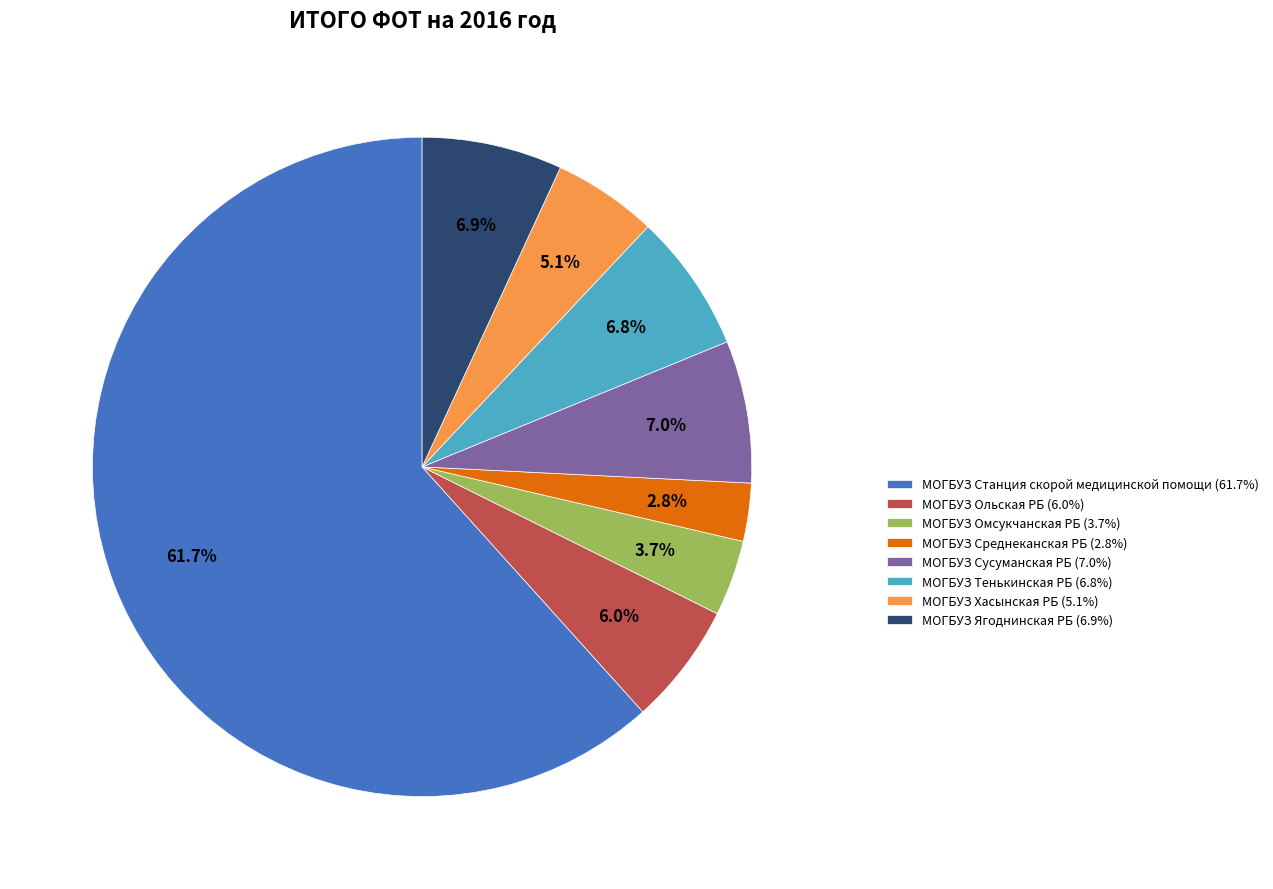

To the nearest percent, what is the combined percentage of МОГБУЗ Сусуманская РБ and МОГБУЗ Ольская РБ?

13%